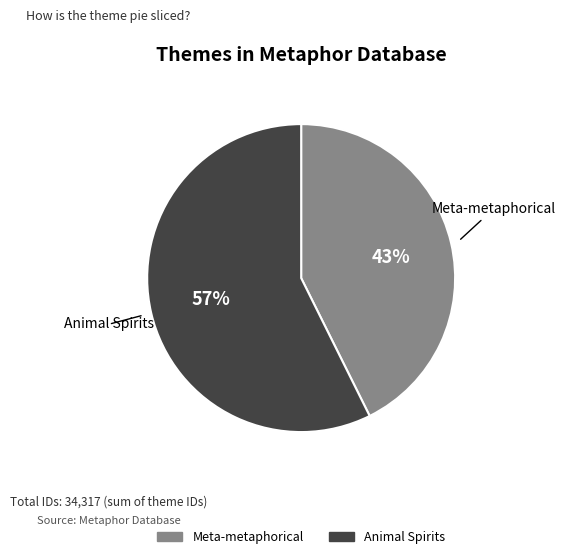

Which has a higher value, Animal Spirits or Meta-metaphorical?

Animal Spirits